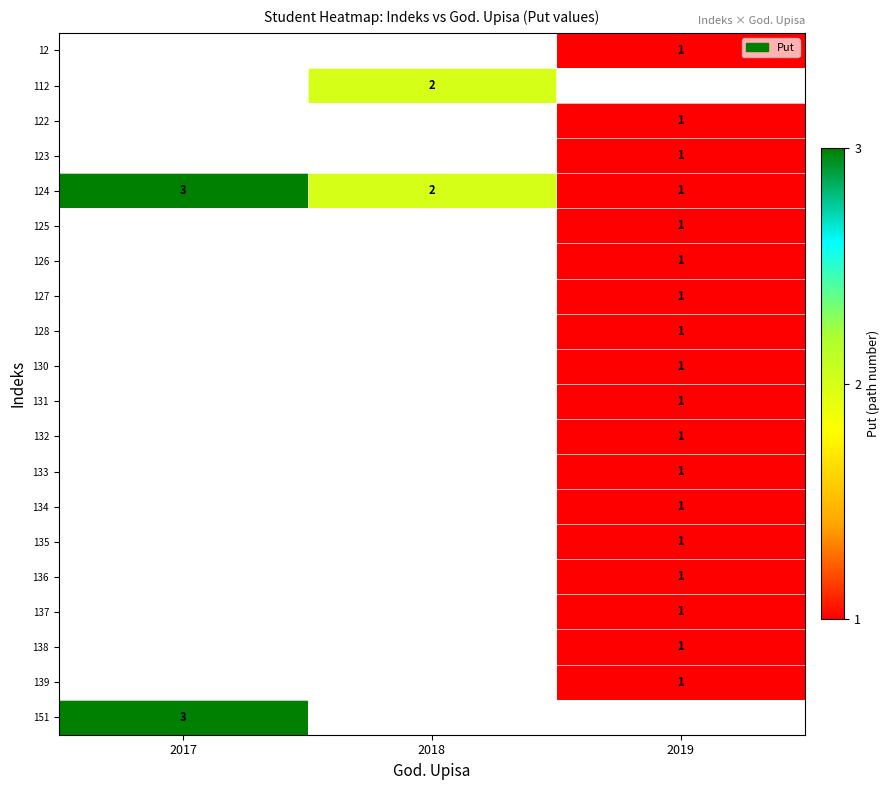

How many data points does each series have?

3